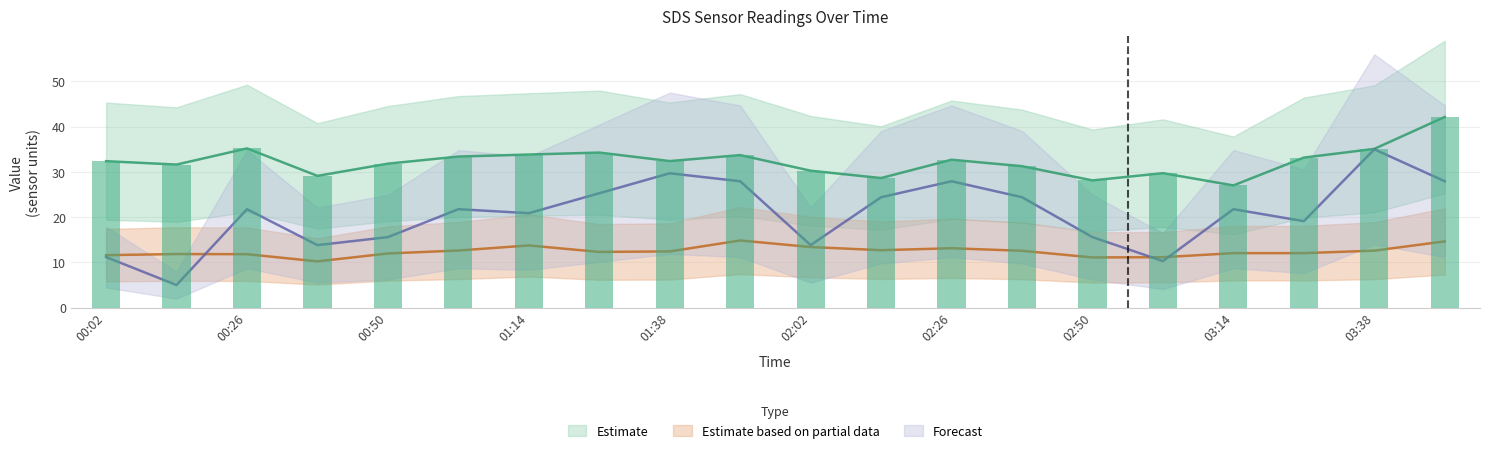

At which label does SDS_P2 first exceed 12?

01:02